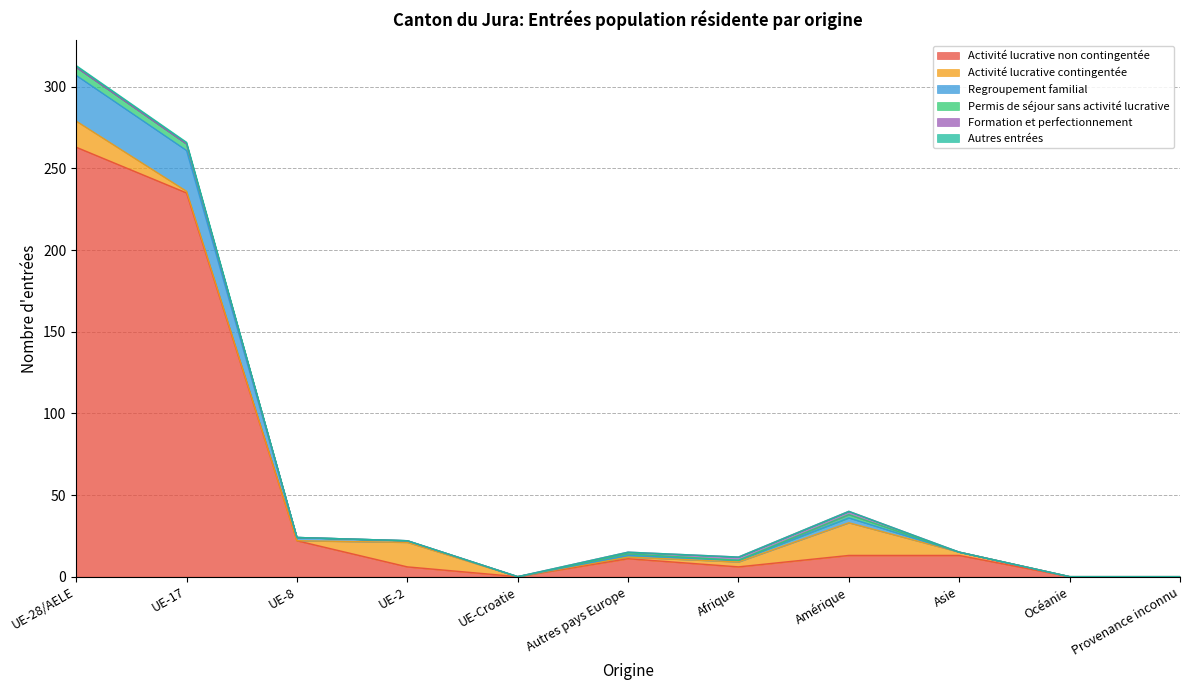

Which category has the highest value in the Activité lucrative non contingentée series?

UE-28/AELE